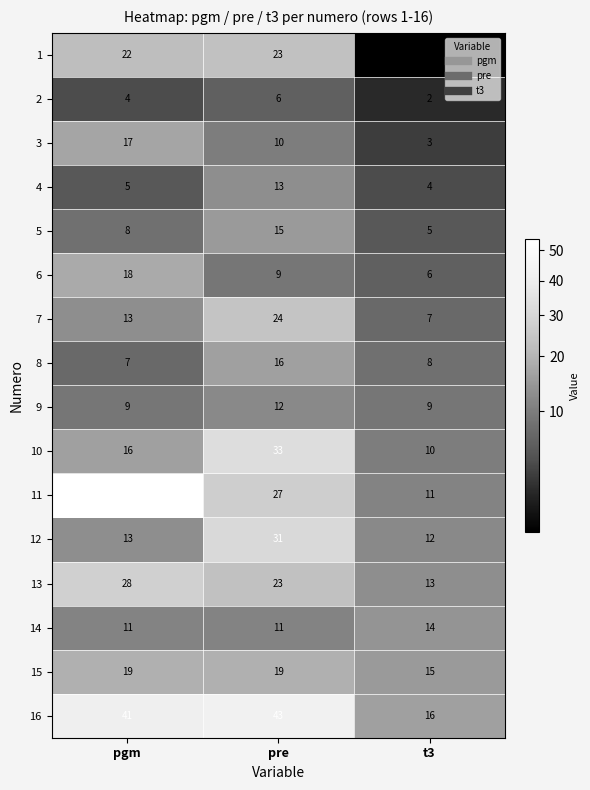

What is the difference between the maximum and minimum values in the 10 series?

23